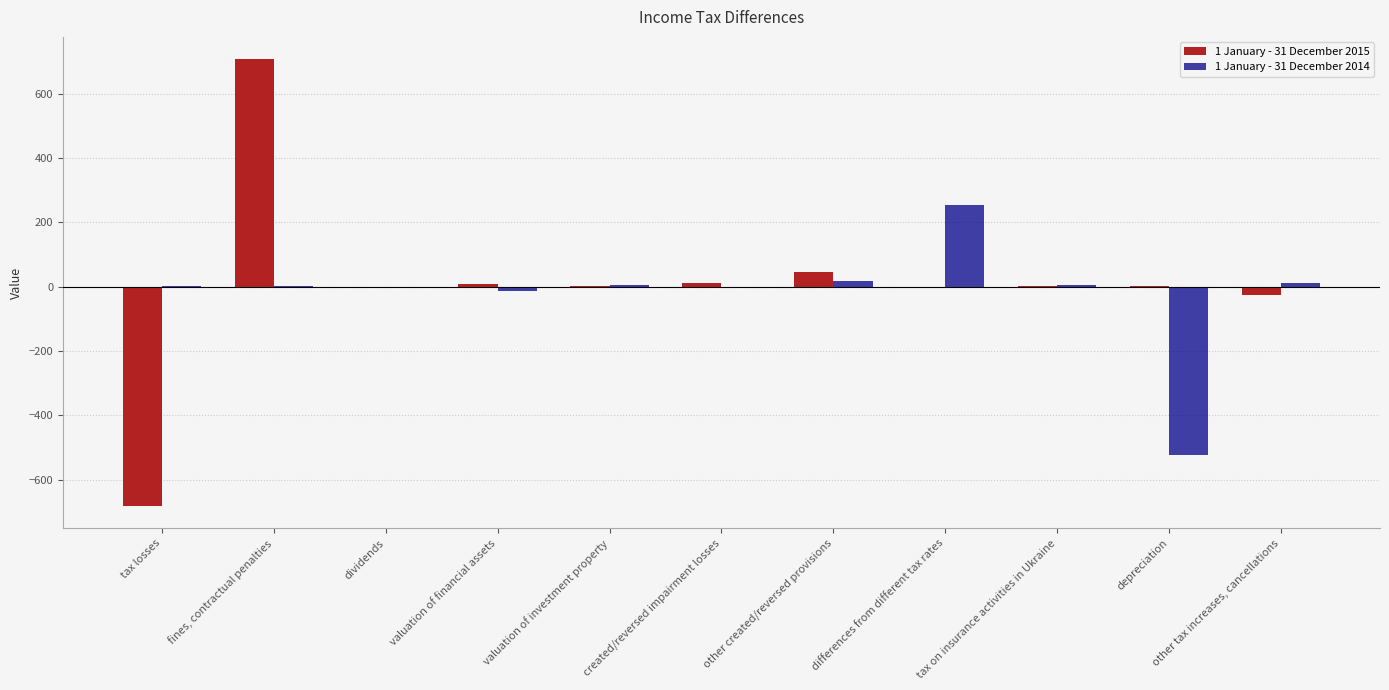

At which category is the sum across all series the highest?

fines, contractual penalties